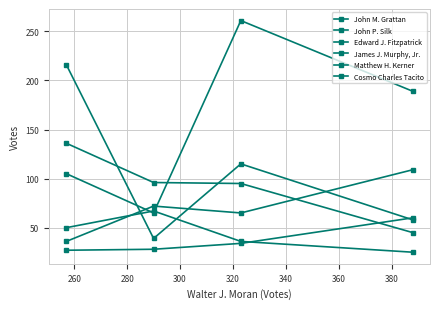

What is the difference between the second highest and second lowest values in the John M. Grattan series?

84